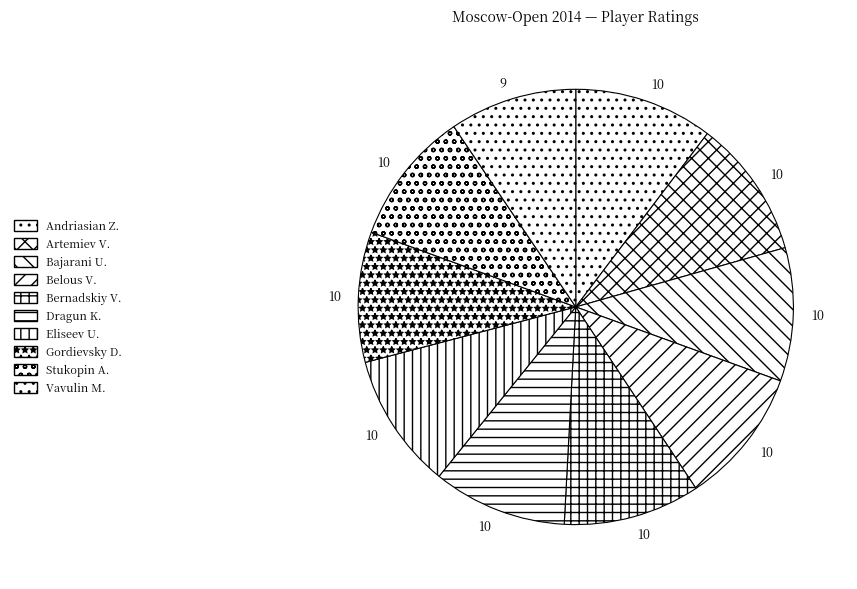

Count the number of slices in the pie.

10